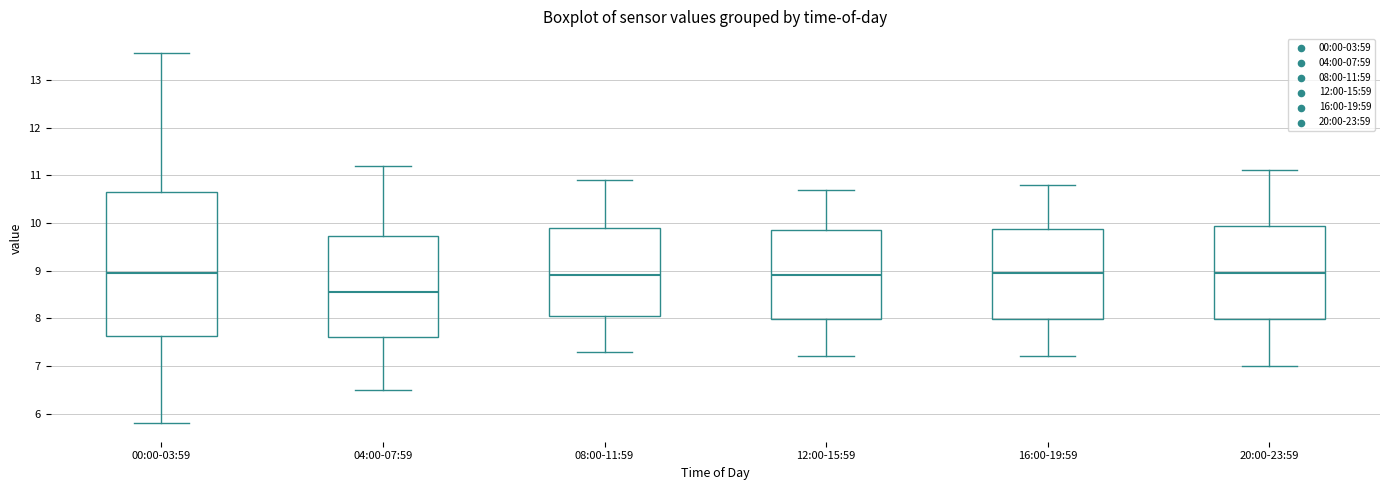

Reading left to right, read every box against the y-axis: the position of its median line, the range the box covers, and the ends of its whiskers. The values are not printed on the chart, so give them approximately, as read against the axis.

00:00-03:59: median 9.0, box 7.6 to 10.6, whiskers 5.8 to 13.6
04:00-07:59: median 8.6, box 7.6 to 9.7, whiskers 6.5 to 11.2
08:00-11:59: median 8.9, box 8.1 to 9.9, whiskers 7.3 to 10.9
12:00-15:59: median 8.9, box 8.0 to 9.9, whiskers 7.2 to 10.7
16:00-19:59: median 9.0, box 8.0 to 9.9, whiskers 7.2 to 10.8
20:00-23:59: median 9.0, box 8.0 to 9.9, whiskers 7.0 to 11.1